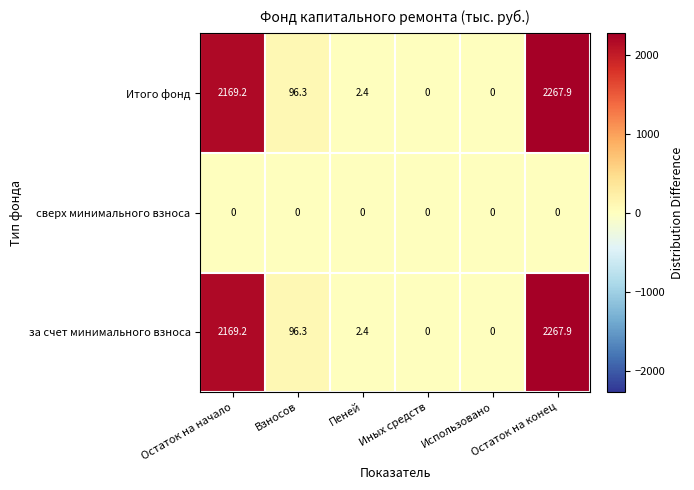

What is the difference between the second highest and second lowest values in the за счет минимального взноса series?

2169.2